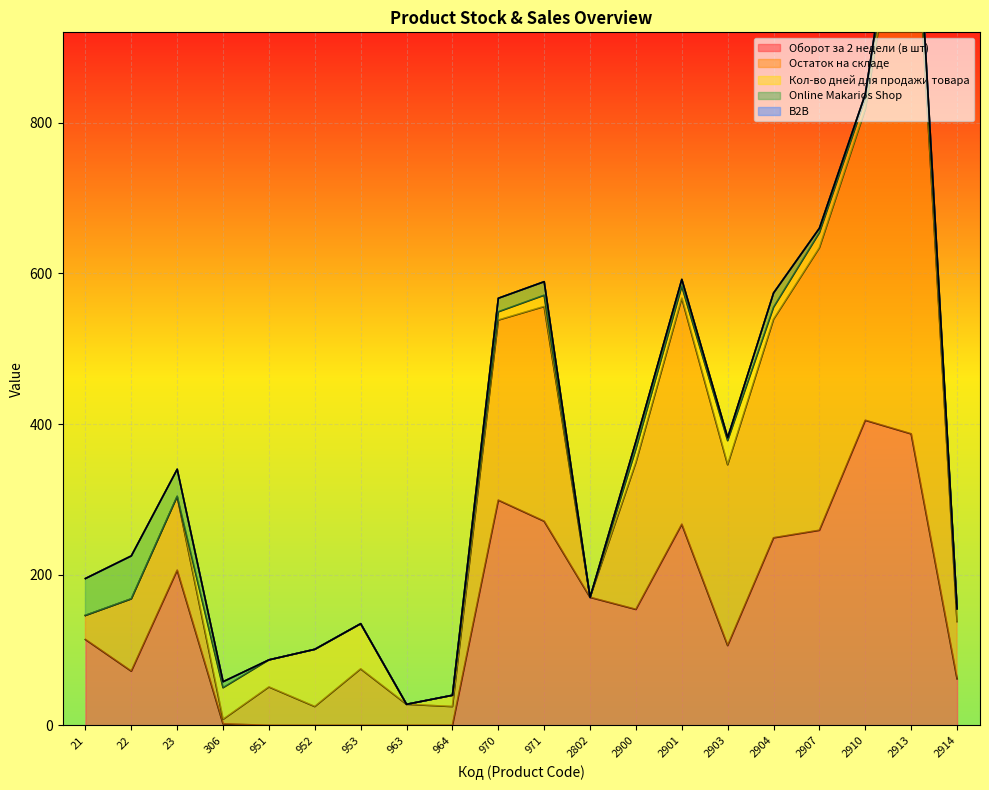

The value of Оборот за 2 недели (в шт) at 2901 is 267. True or false?

True